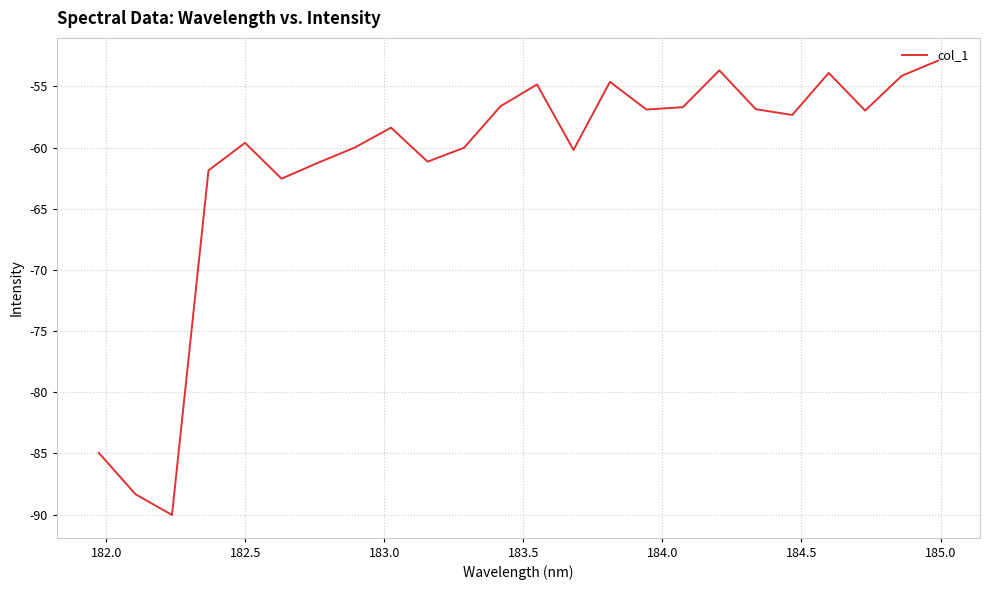

What is the maximum value shown in the chart?

-52.9